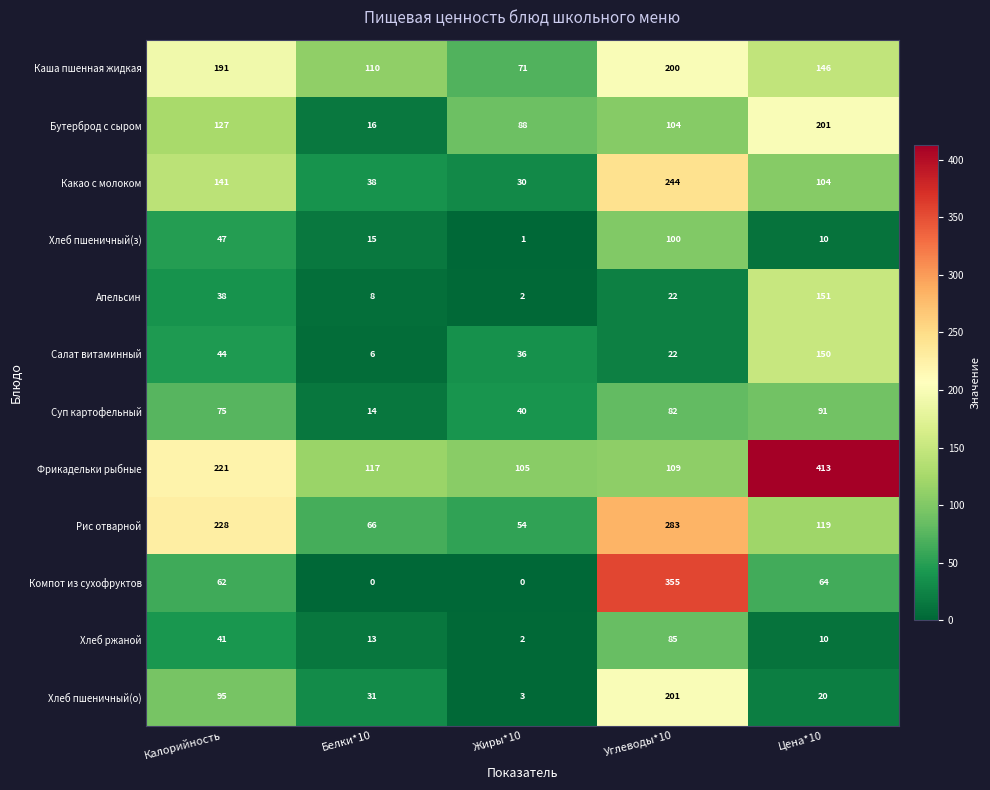

What is the difference between the Хлеб пшеничный(о) values at Цена*10 and Жиры*10?

17